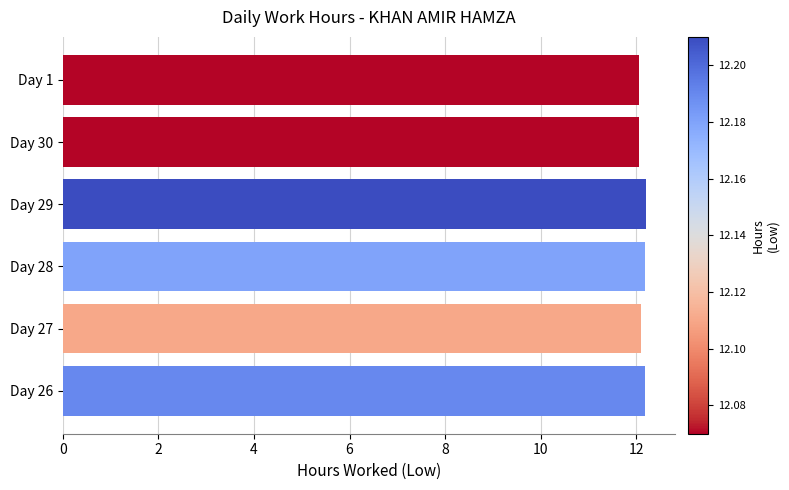

True or false: the data shows 12.2 at Day 26.

True